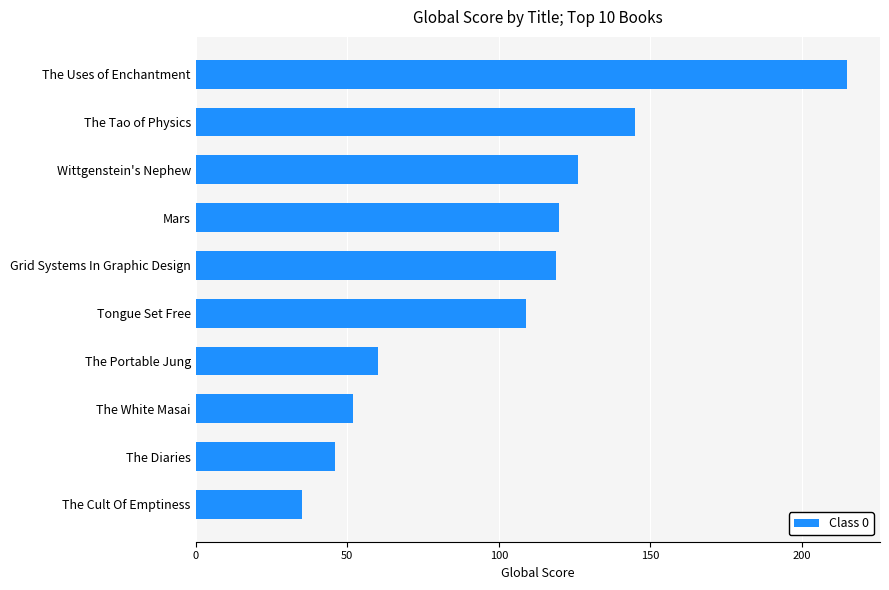

What is the maximum value shown in the chart?

215